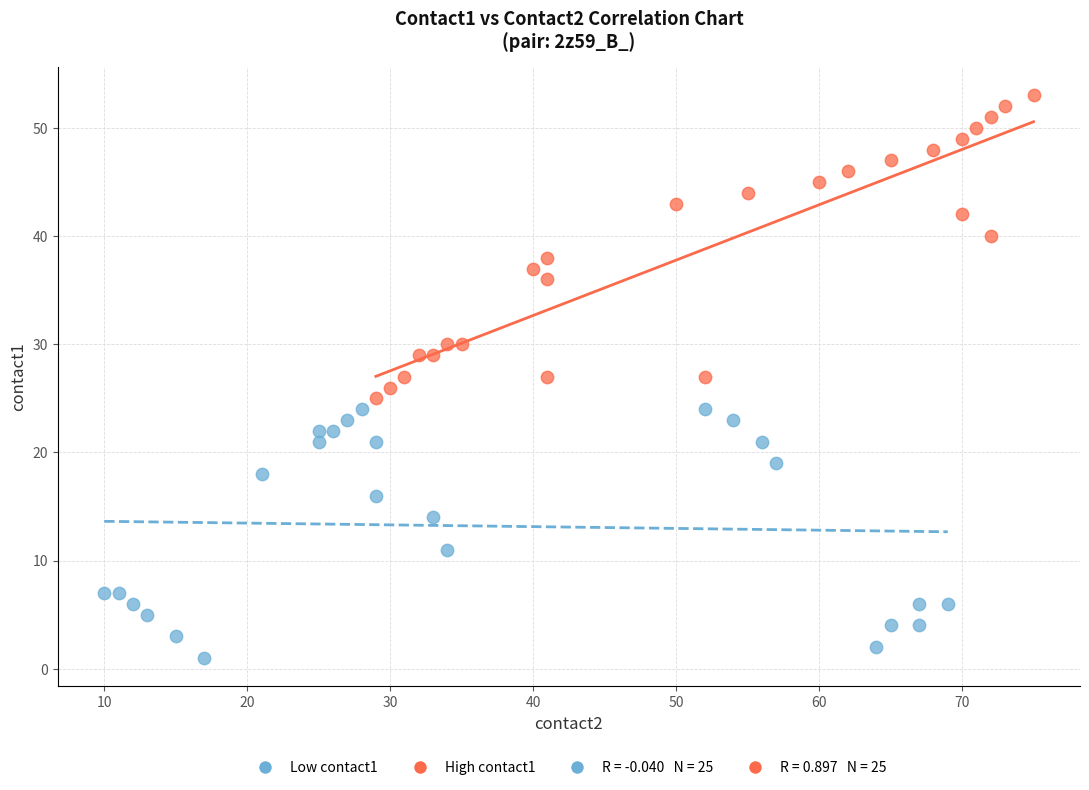

Which series reaches the maximum Y coordinate?

High contact1